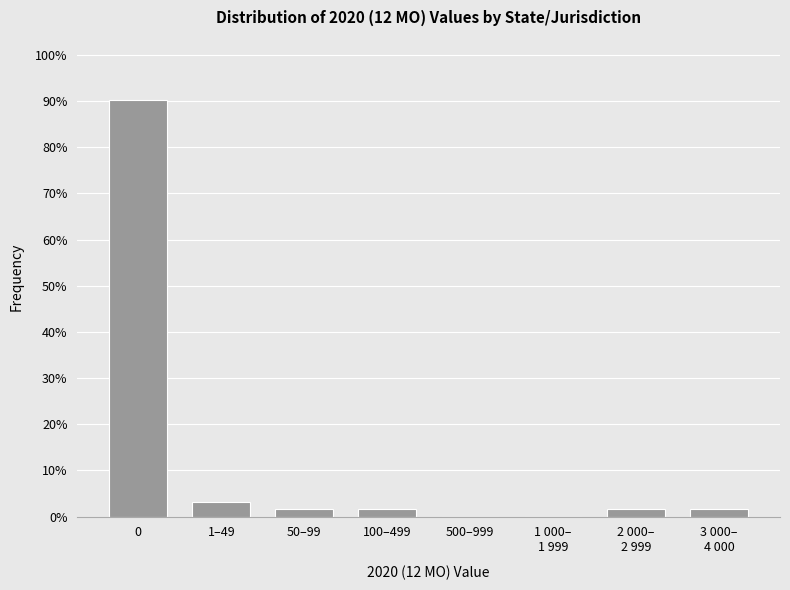

The value at 0 is 90.3. True or false?

True